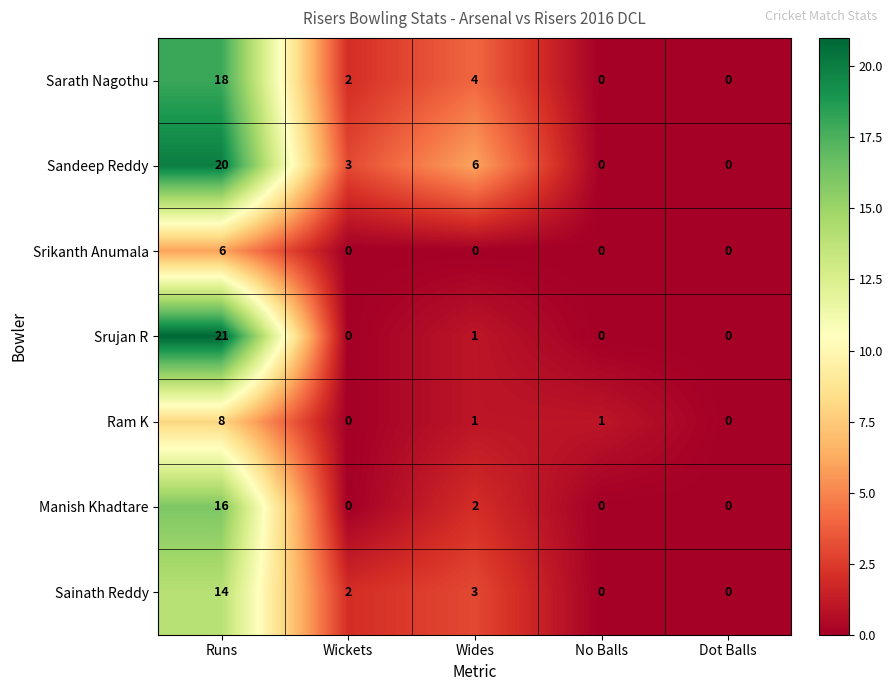

Which series has the largest total across all categories?

Sandeep Reddy